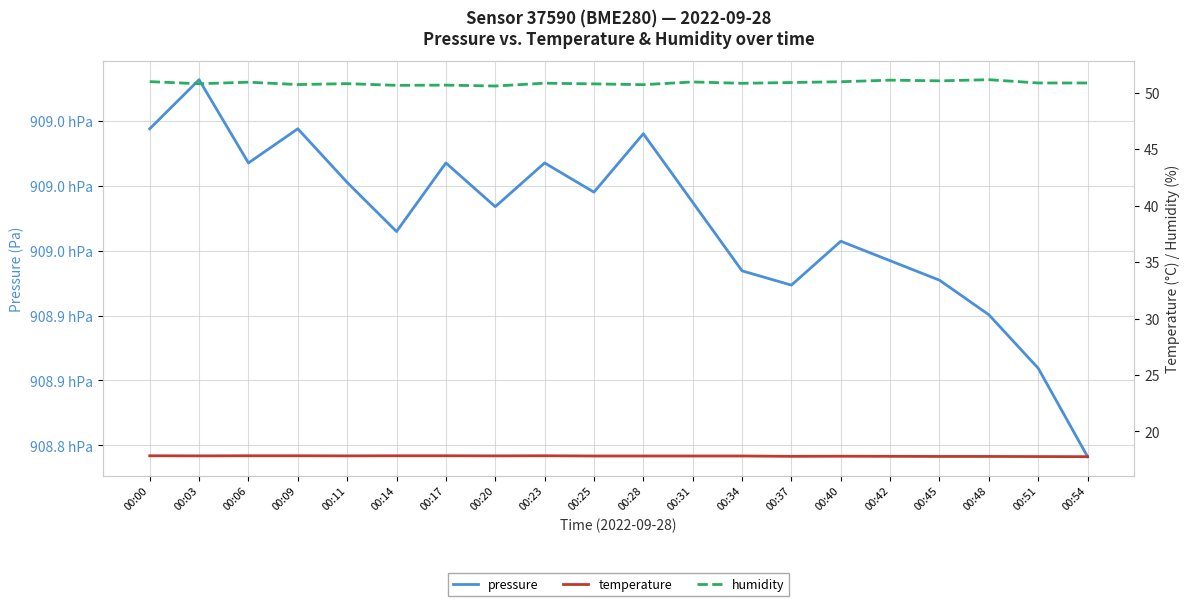

What is the smallest value displayed?

17.8